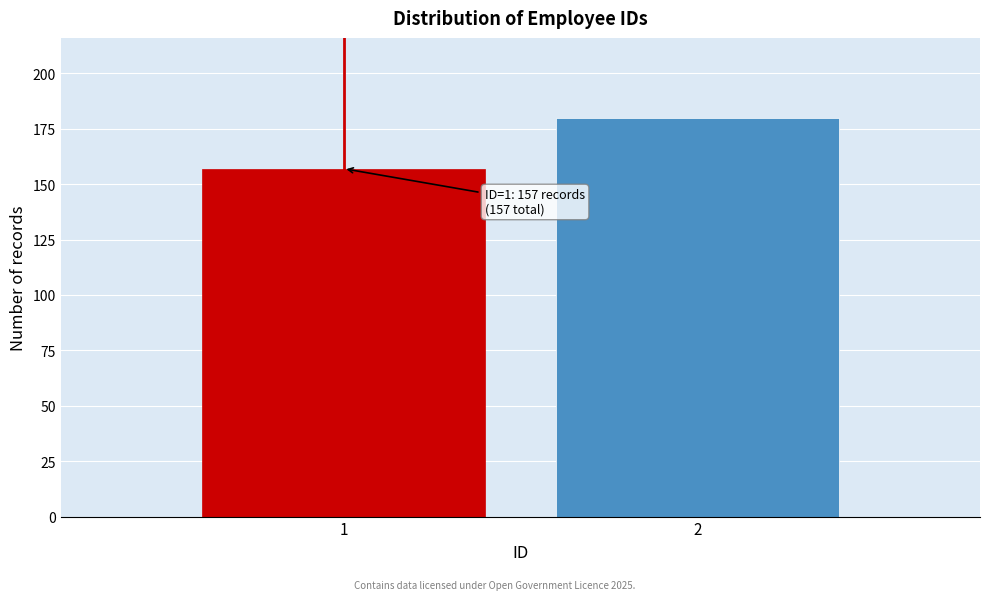

Reading left to right, what are all the values shown in this chart?

157	180